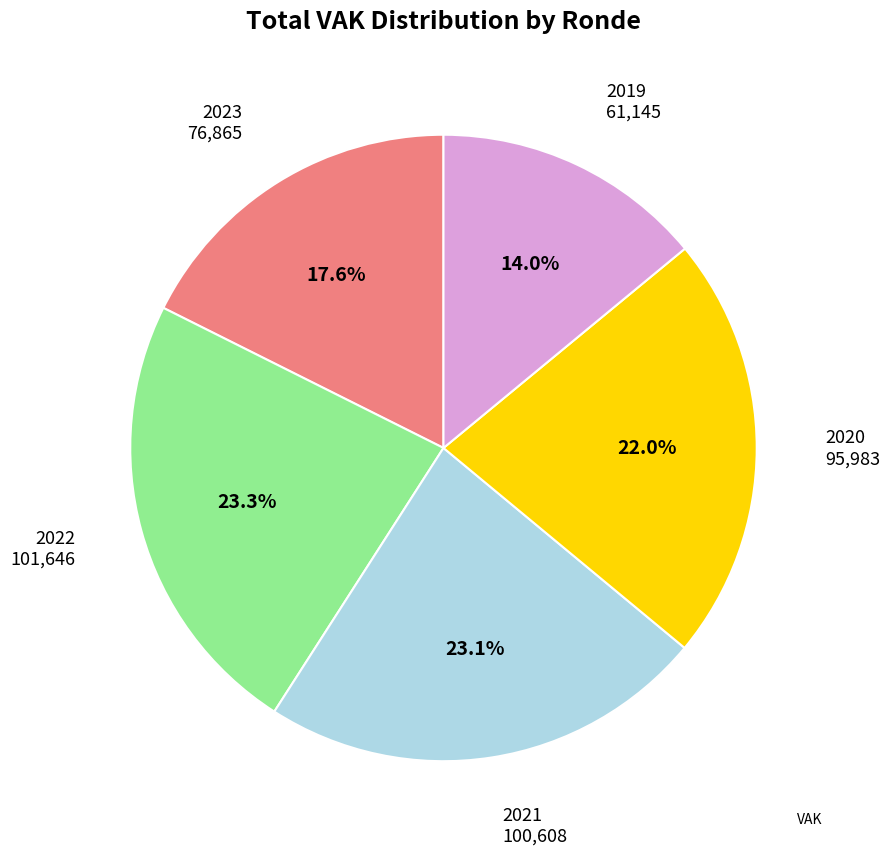

Is there a majority slice in this chart?

No